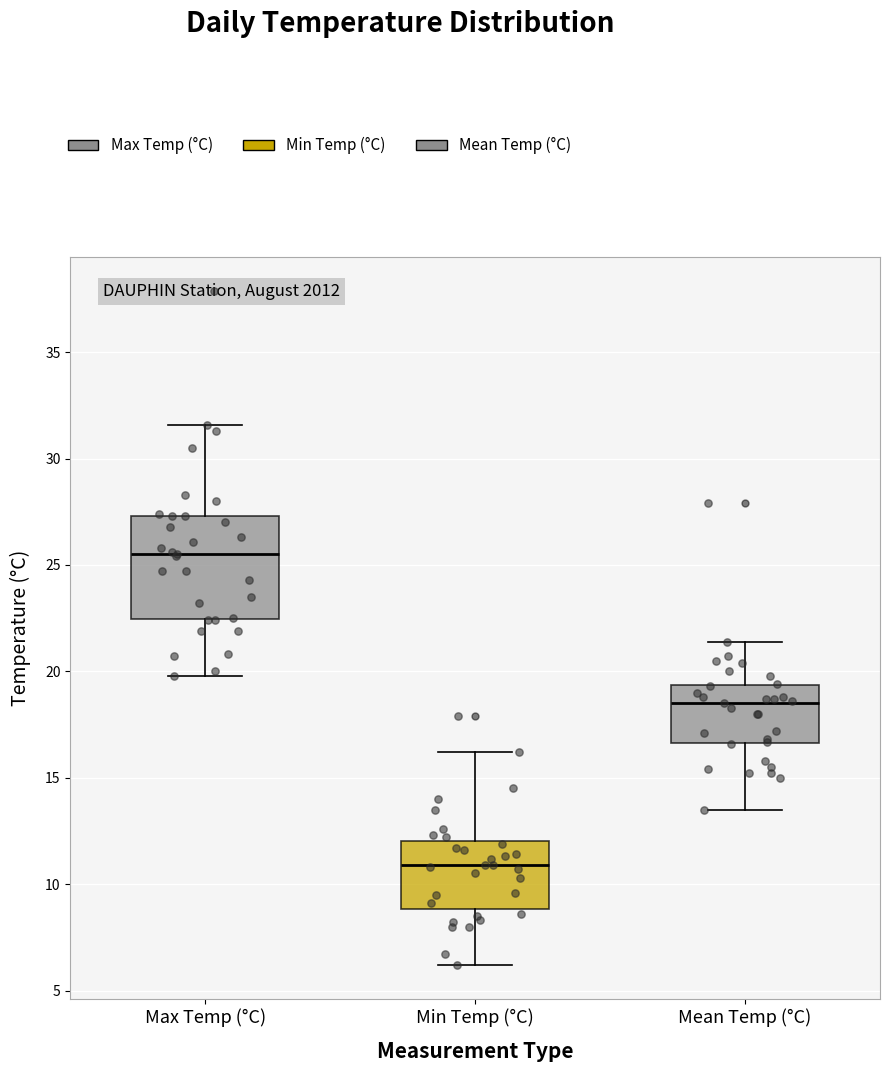

Reading left to right, read every box against the y-axis: the position of its median line, the range the box covers, and the ends of its whiskers. The values are not printed on the chart, so give them approximately, as read against the axis.

Max Temp (°C): median 25.5, box 22.5 to 27.5, whiskers 20.0 to 31.5
Min Temp (°C): median 11.0, box 9.0 to 12.0, whiskers 6.0 to 16.0
Mean Temp (°C): median 18.5, box 16.5 to 19.5, whiskers 13.5 to 21.5